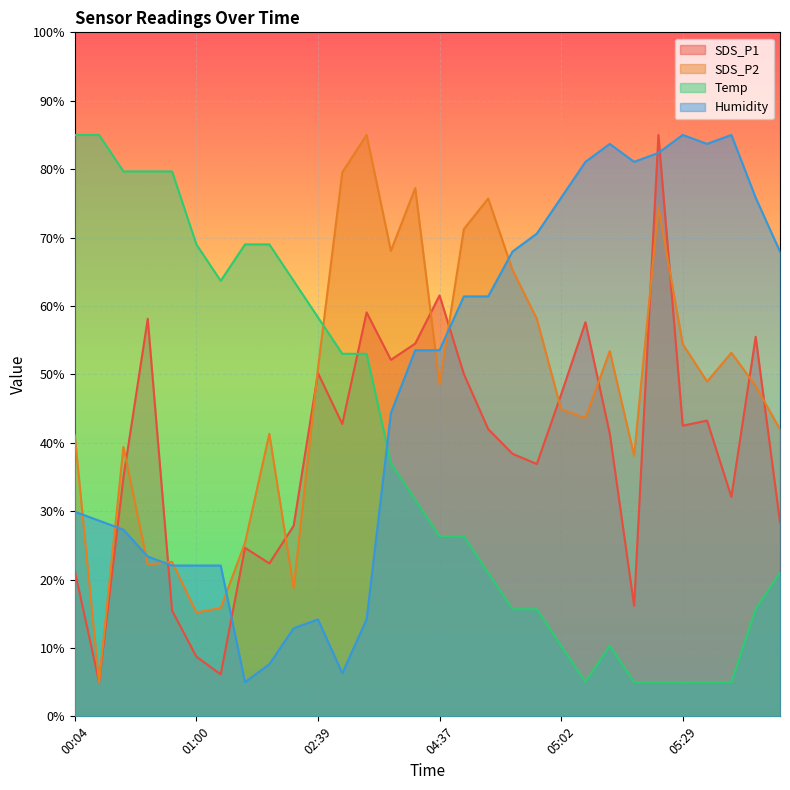

Which series has the largest range (max minus min)?

SDS_P1